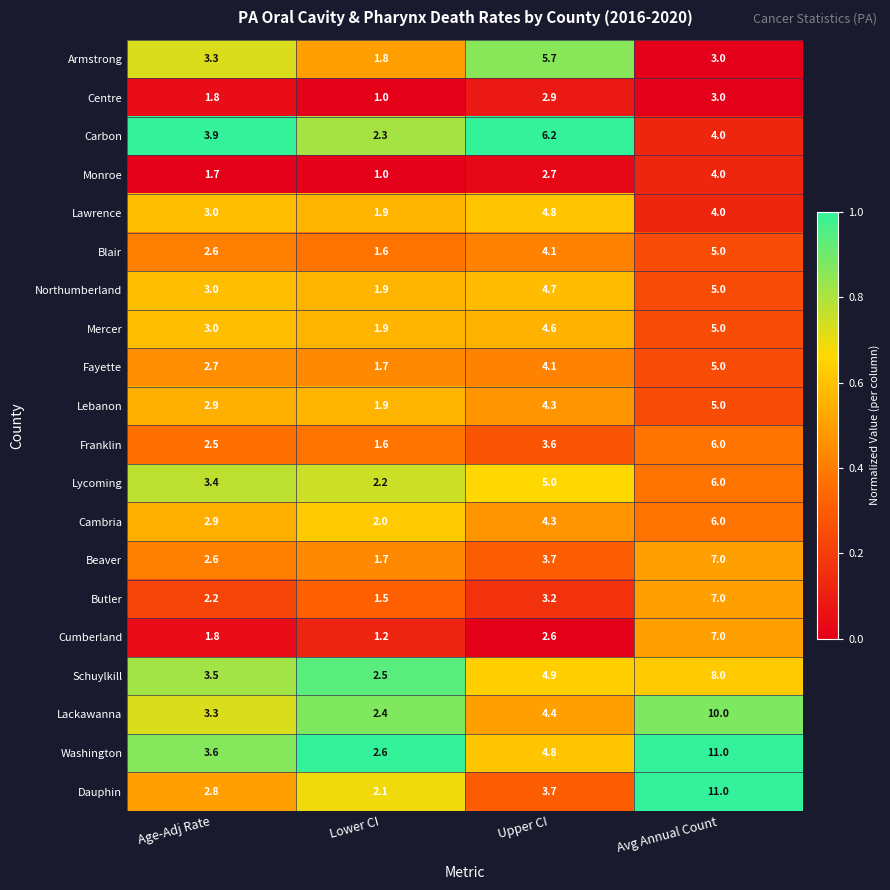

What is the highest value of the Fayette series?

5.0